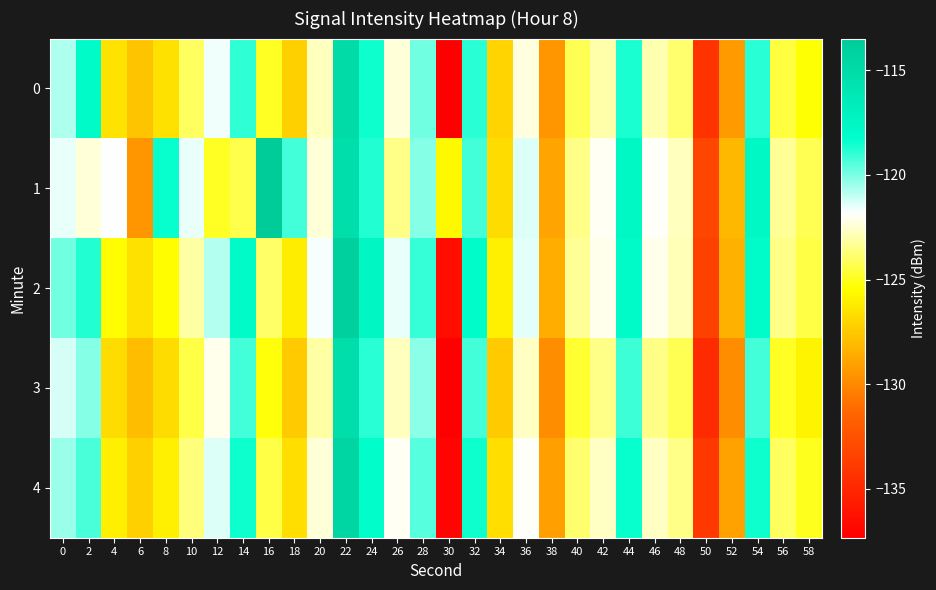

Reading right to left, transcribe all the data shown in this chart.

0: 58=-125.4	56=-124.5	54=-118.9	52=-129.3	50=-134.3	48=-123.8	46=-123.0	44=-118.7	42=-123.0	40=-124.2	38=-129.5	36=-122.3	34=-127.0	32=-118.9	30=-137.3	28=-119.9	26=-122.4	24=-118.4	22=-115.0	20=-122.7	18=-127.2	16=-124.9	14=-118.9	12=-121.7	10=-124.0	8=-126.6	6=-127.7	4=-126.4	2=-117.9	0=-120.7
1: 58=-124.2	56=-123.3	54=-117.7	52=-128.1	50=-133.2	48=-122.8	46=-121.9	44=-117.7	42=-122.0	40=-123.5	38=-128.9	36=-121.3	34=-126.8	32=-119.2	30=-125.7	28=-120.1	26=-123.5	24=-118.8	22=-115.2	20=-122.3	18=-119.2	16=-113.5	14=-124.4	12=-124.9	10=-121.6	8=-118.4	6=-129.5	4=-121.8	2=-122.4	0=-121.5
2: 58=-124.4	56=-123.5	54=-118.0	52=-128.4	50=-133.4	48=-122.9	46=-122.1	44=-117.9	42=-122.1	40=-123.3	38=-128.5	36=-121.4	34=-126.0	32=-118.0	30=-136.4	28=-119.0	26=-121.5	24=-117.5	22=-113.9	20=-121.8	18=-126.1	16=-124.0	14=-117.9	12=-120.8	10=-123.1	8=-125.4	6=-126.5	4=-125.4	2=-118.8	0=-119.9
3: 58=-125.8	56=-124.9	54=-119.2	52=-129.8	50=-134.8	48=-124.2	46=-123.5	44=-119.1	42=-123.5	40=-124.7	38=-129.9	36=-122.7	34=-127.5	32=-119.2	30=-137.8	28=-120.2	26=-122.8	24=-118.9	22=-115.2	20=-123.1	18=-127.5	16=-125.2	14=-119.2	12=-122.1	10=-124.5	8=-126.8	6=-128.0	4=-126.8	2=-120.1	0=-121.2
4: 58=-125.0	56=-124.1	54=-118.5	52=-129.0	50=-134.0	48=-123.5	46=-122.7	44=-118.3	42=-122.7	40=-123.9	38=-129.1	36=-121.9	34=-126.7	32=-118.5	30=-137.0	28=-119.5	26=-122.0	24=-118.1	22=-114.5	20=-122.3	18=-126.7	16=-124.5	14=-118.5	12=-121.3	10=-123.7	8=-126.0	6=-127.2	4=-126.0	2=-119.3	0=-120.5